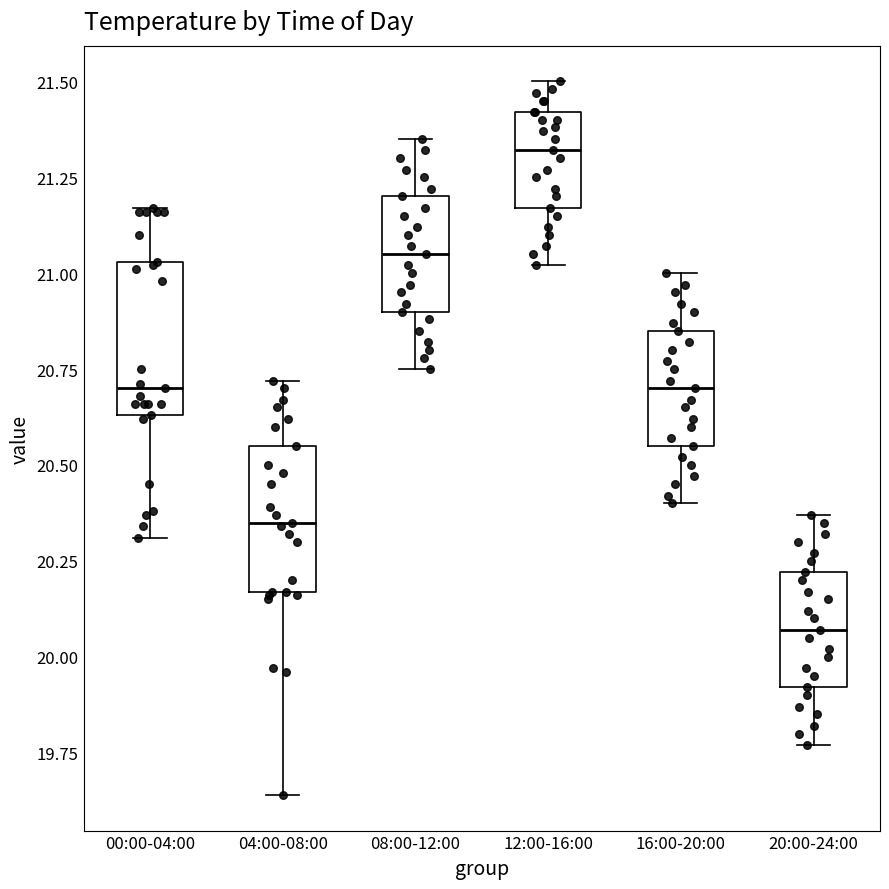

Reading left to right, read every box against the y-axis: the position of its median line, the range the box covers, and the ends of its whiskers. The values are not printed on the chart, so give them approximately, as read against the axis.

00:00-04:00: median 20.70, box 20.65 to 21.05, whiskers 20.30 to 21.15
04:00-08:00: median 20.35, box 20.15 to 20.55, whiskers 19.65 to 20.70
08:00-12:00: median 21.05, box 20.90 to 21.20, whiskers 20.75 to 21.35
12:00-16:00: median 21.30, box 21.15 to 21.40, whiskers 21.00 to 21.50
16:00-20:00: median 20.70, box 20.55 to 20.85, whiskers 20.40 to 21.00
20:00-24:00: median 20.05, box 19.90 to 20.20, whiskers 19.75 to 20.35